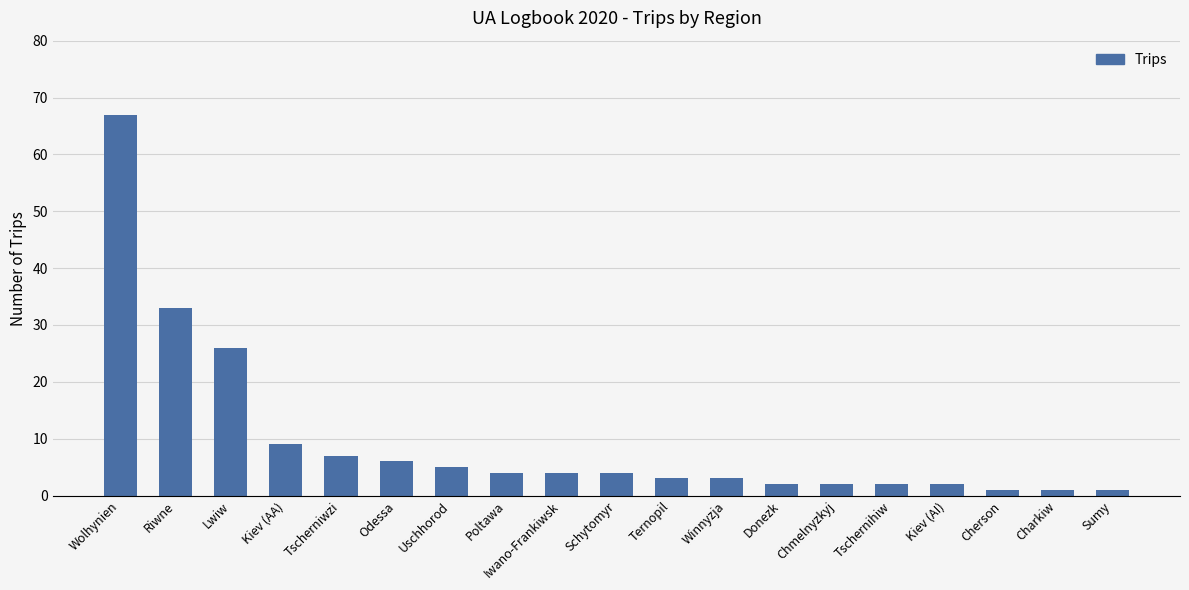

The chart shows a value of 5 at Uschhorod. True or false?

True